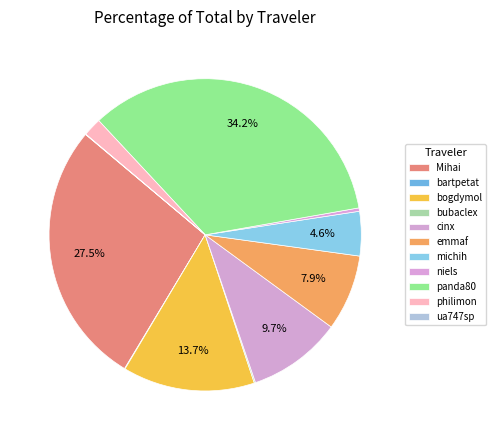

Is there a majority slice in this chart?

No